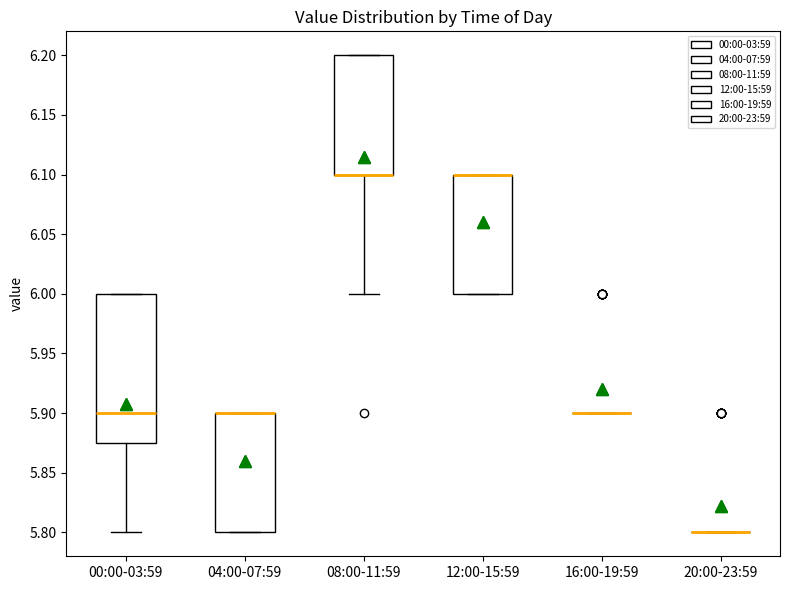

Where is the lower edge of the box for 08:00-11:59 on the y-axis? The values are not printed on the chart, so give them approximately, as read against the axis.

6.100